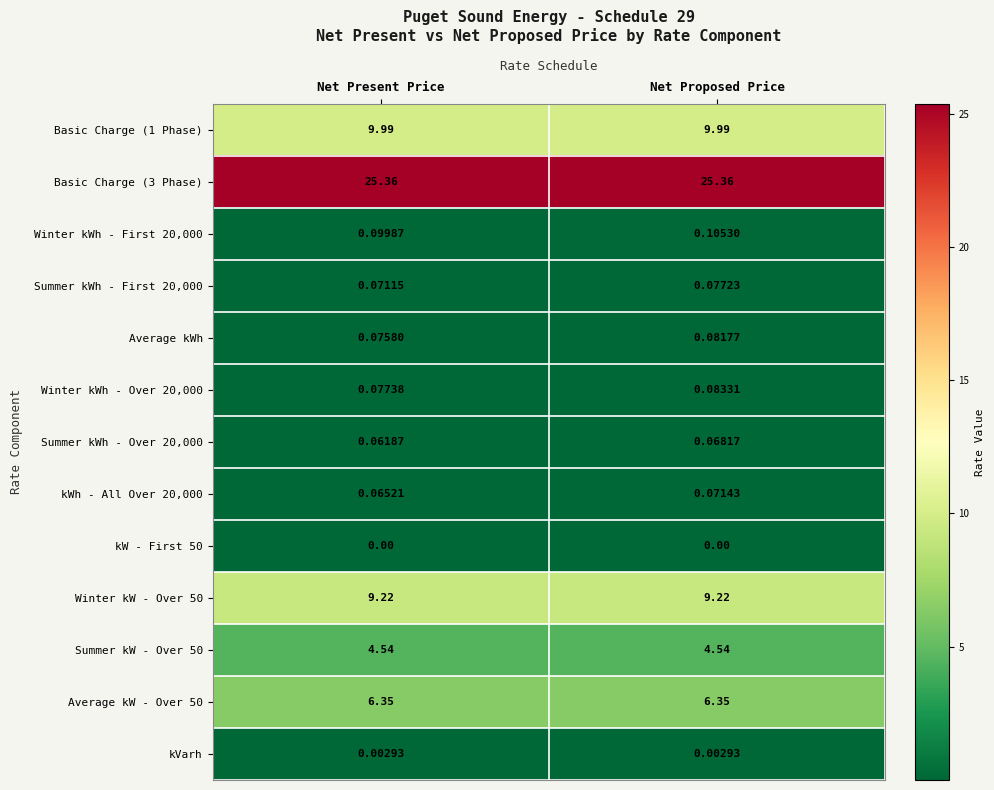

At which category is the sum across all series the highest?

Net Proposed Price